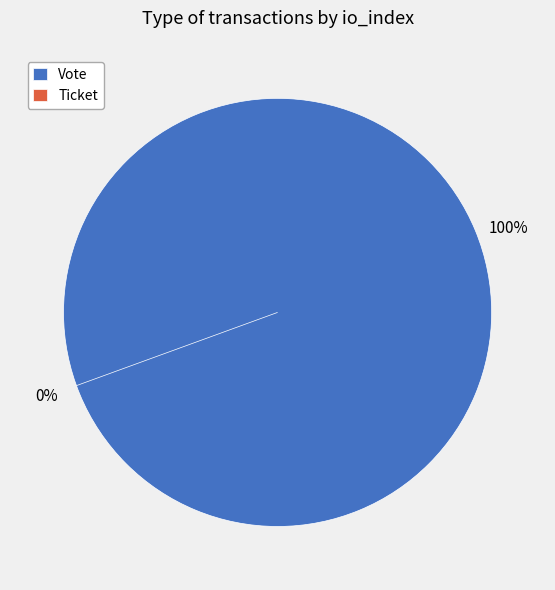

Count the number of slices in the pie.

2